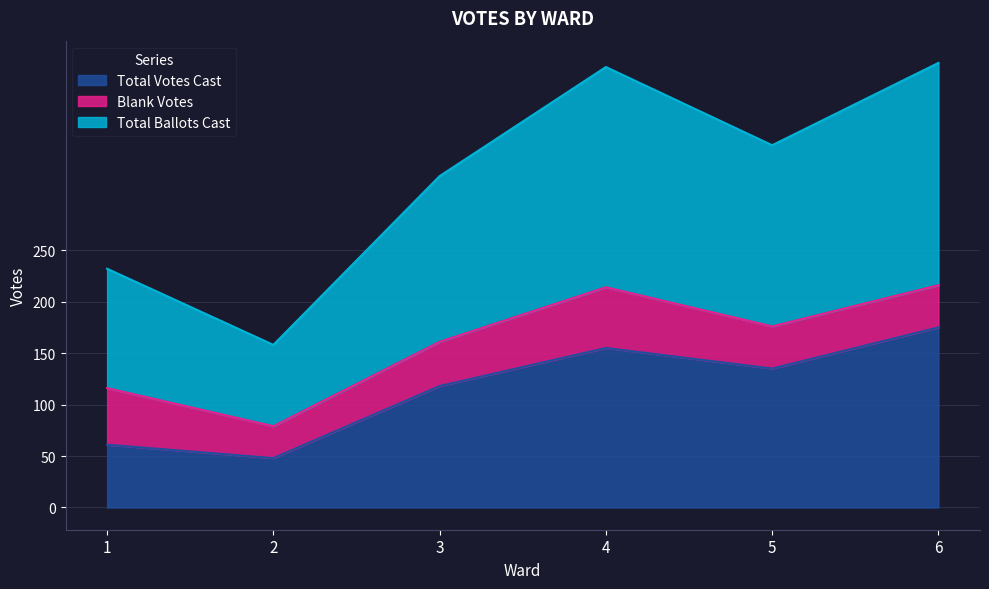

What is the lowest value of the Total Votes Cast series?

48